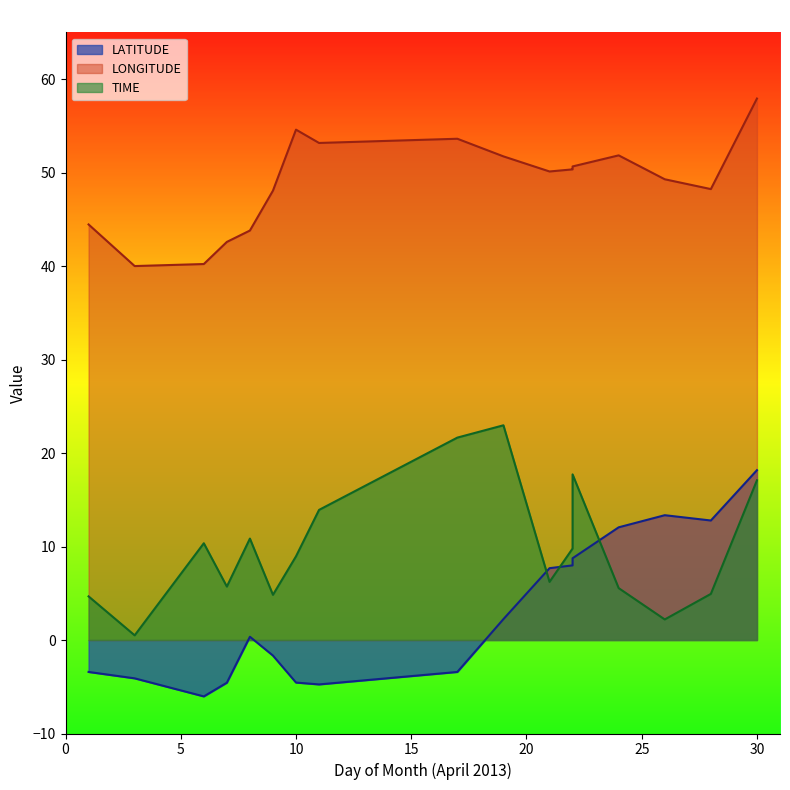

Reading left to right, what are all the values shown in this chart?

LATITUDE: -3.4	-4.1	-6.0	-4.6	0.3	-1.7	-4.6	-4.8	-3.4	2.2	7.7	8.0	8.0	8.5	8.5	8.7	12.1	13.3	12.8	18.2
LONGITUDE: 44.5	40.0	40.2	42.6	43.8	48.1	54.6	53.2	53.6	51.7	50.1	50.3	50.3	50.5	50.5	50.7	51.8	49.3	48.2	57.9
TIME: 4.7	0.5	10.3	5.7	10.8	4.8	8.9	13.9	21.6	23.0	6.2	9.8	9.8	14.5	14.9	17.7	5.5	2.2	4.9	17.1